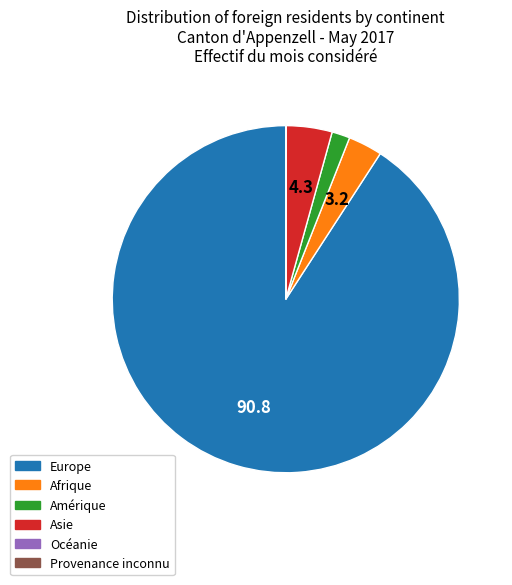

Is it true that Afrique is 3% of the pie?

True